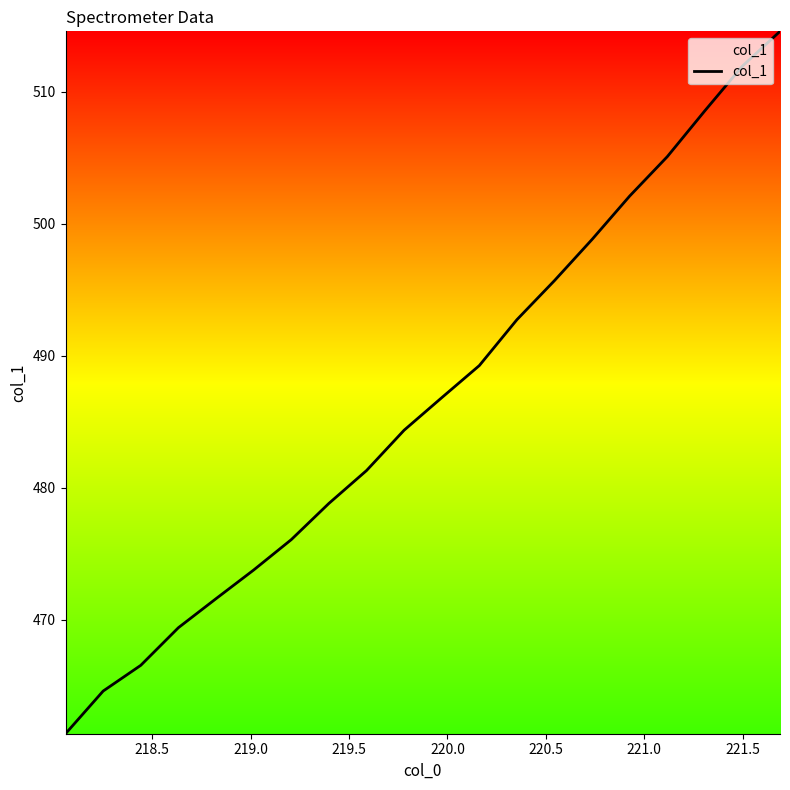

What is the difference between the maximum and minimum values?

53.2